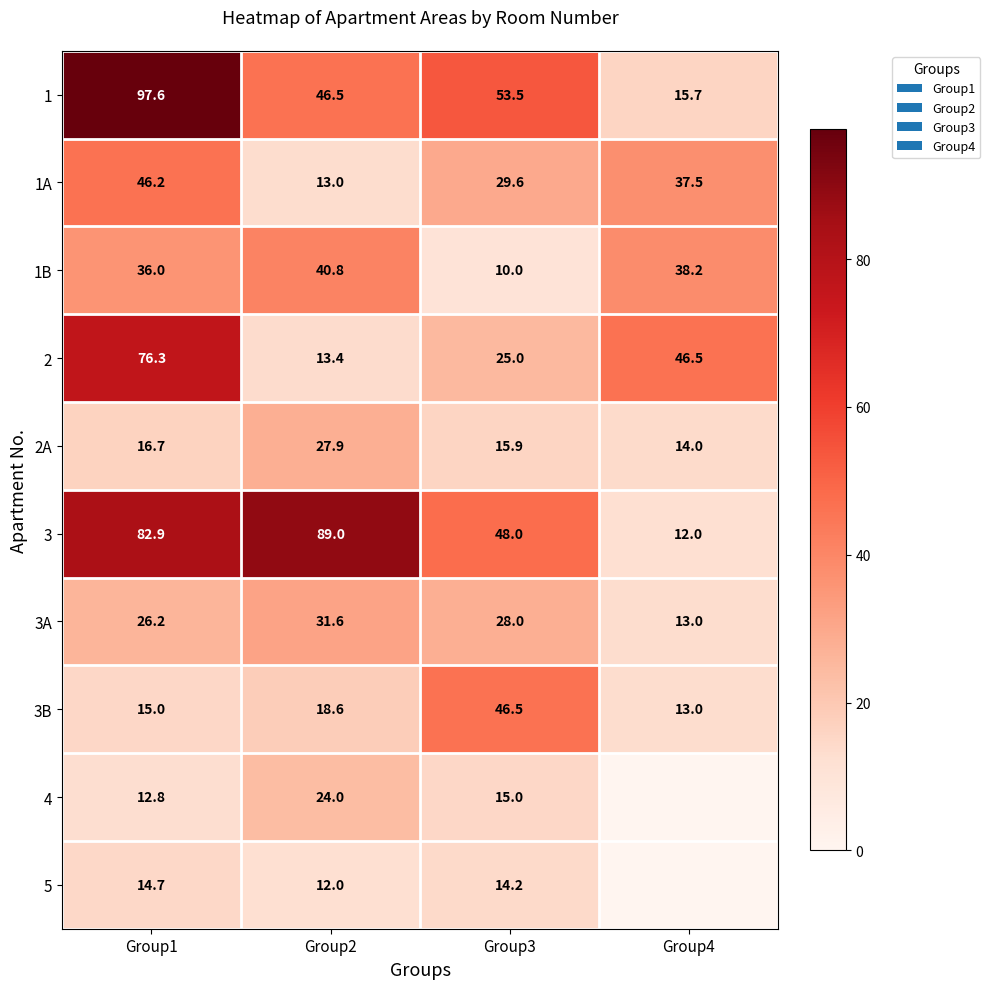

Where does the 1B series first go above 38?

Group2